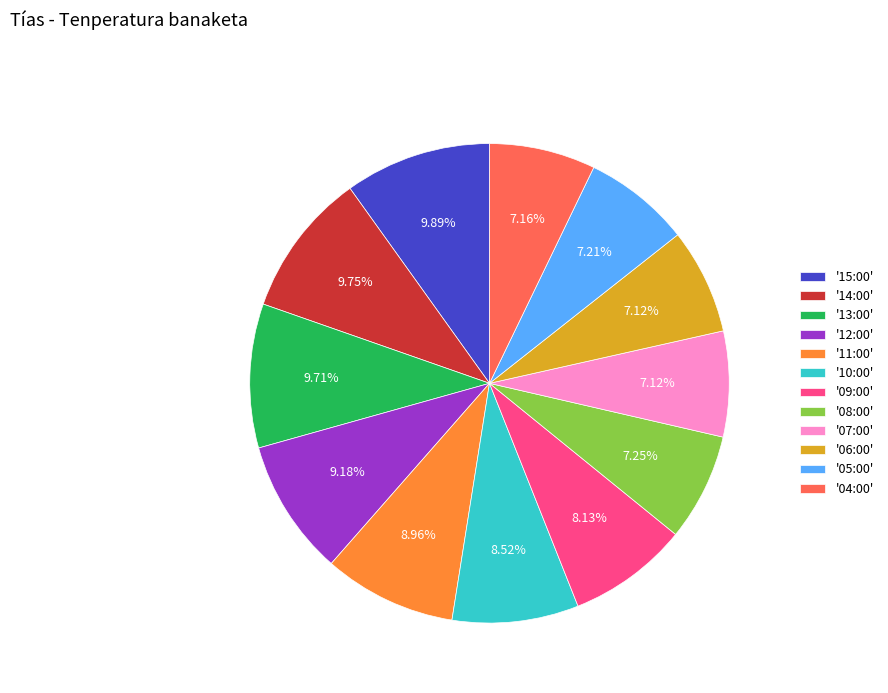

Count the number of slices in the pie.

12